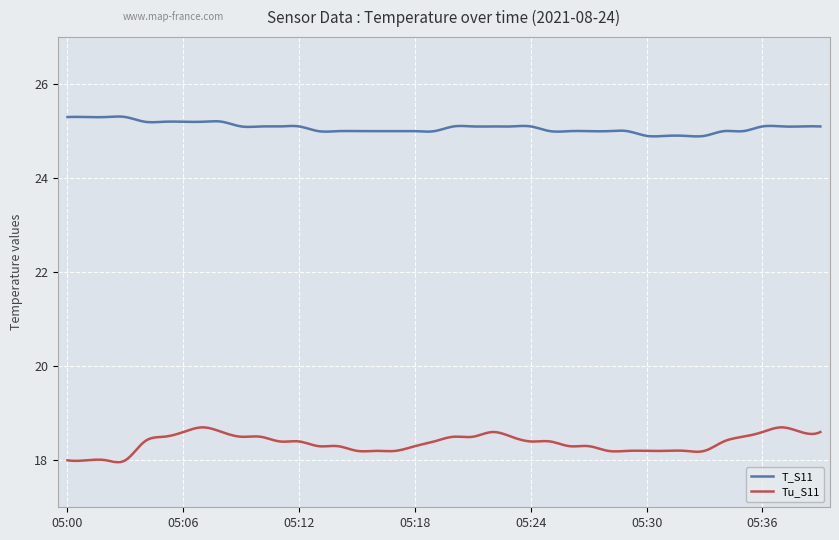

Does the chart display data point markers on the line(s)?

No